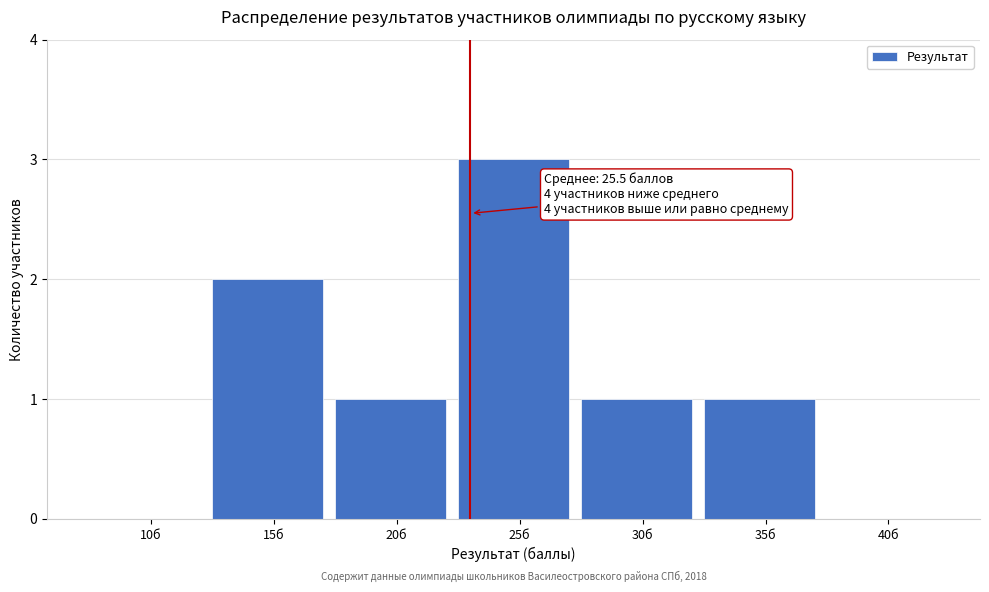

Reading left to right, what are all the values shown in this chart?

10б=0	15б=2	20б=1	25б=3	30б=1	35б=1	40б=0